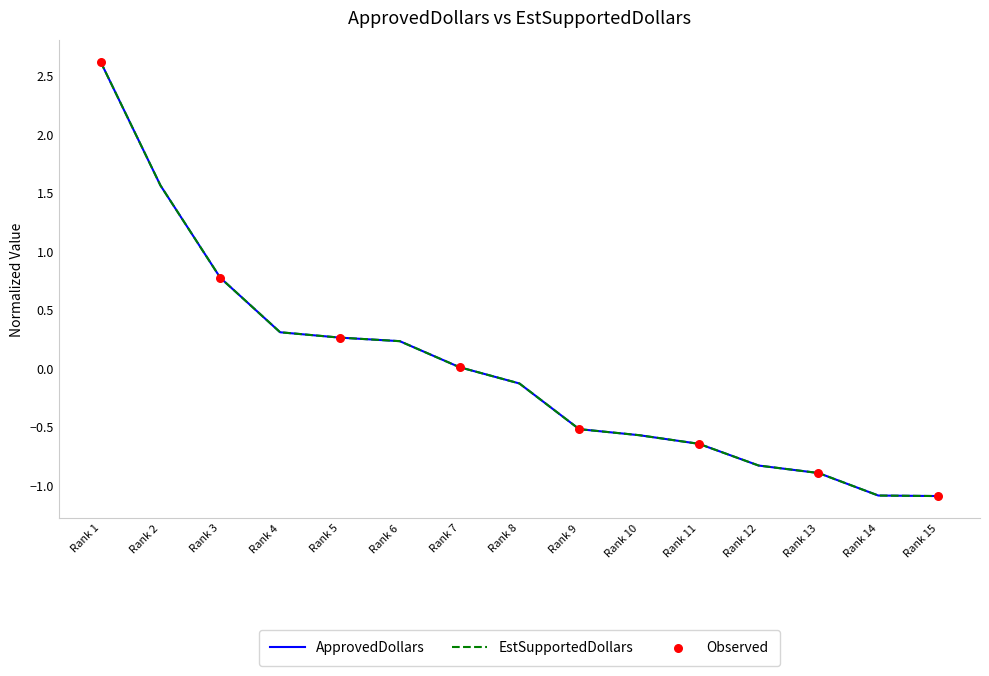

Is this an area chart (filled region under the line)?

No